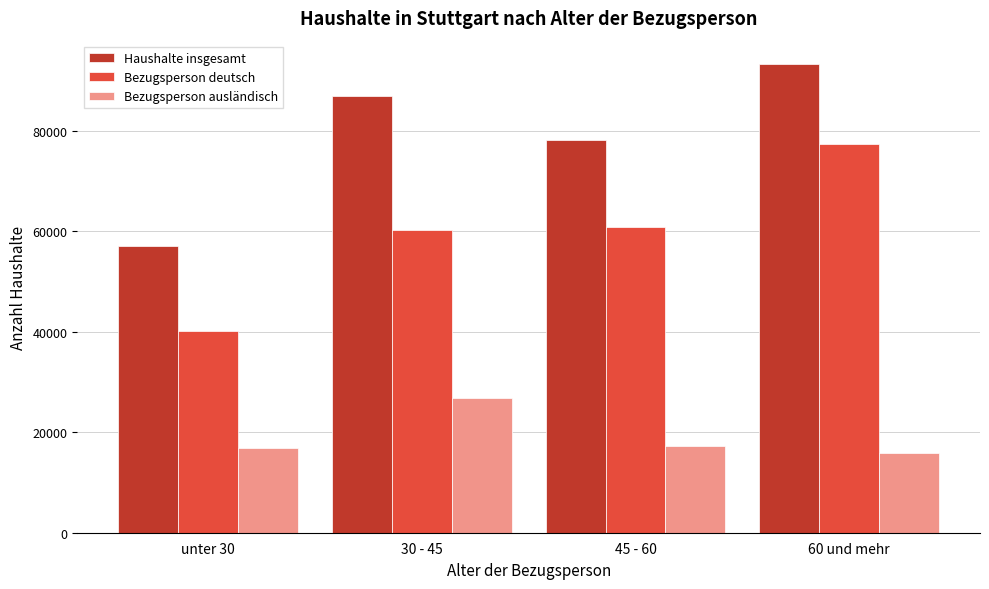

Which series has the widest spread of values?

Bezugsperson deutsch